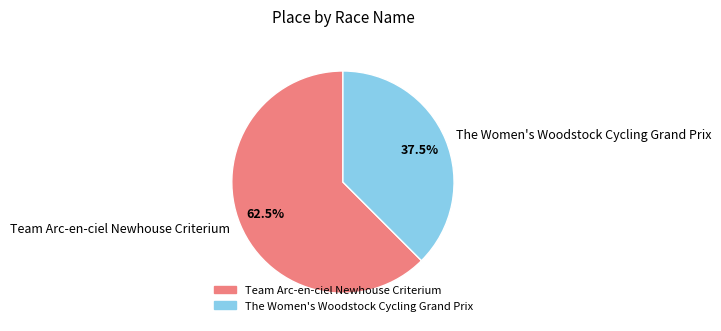

What is the ratio of the value at Team Arc-en-ciel Newhouse Criterium to the value at The Women's Woodstock Cycling Grand Prix?

1.7